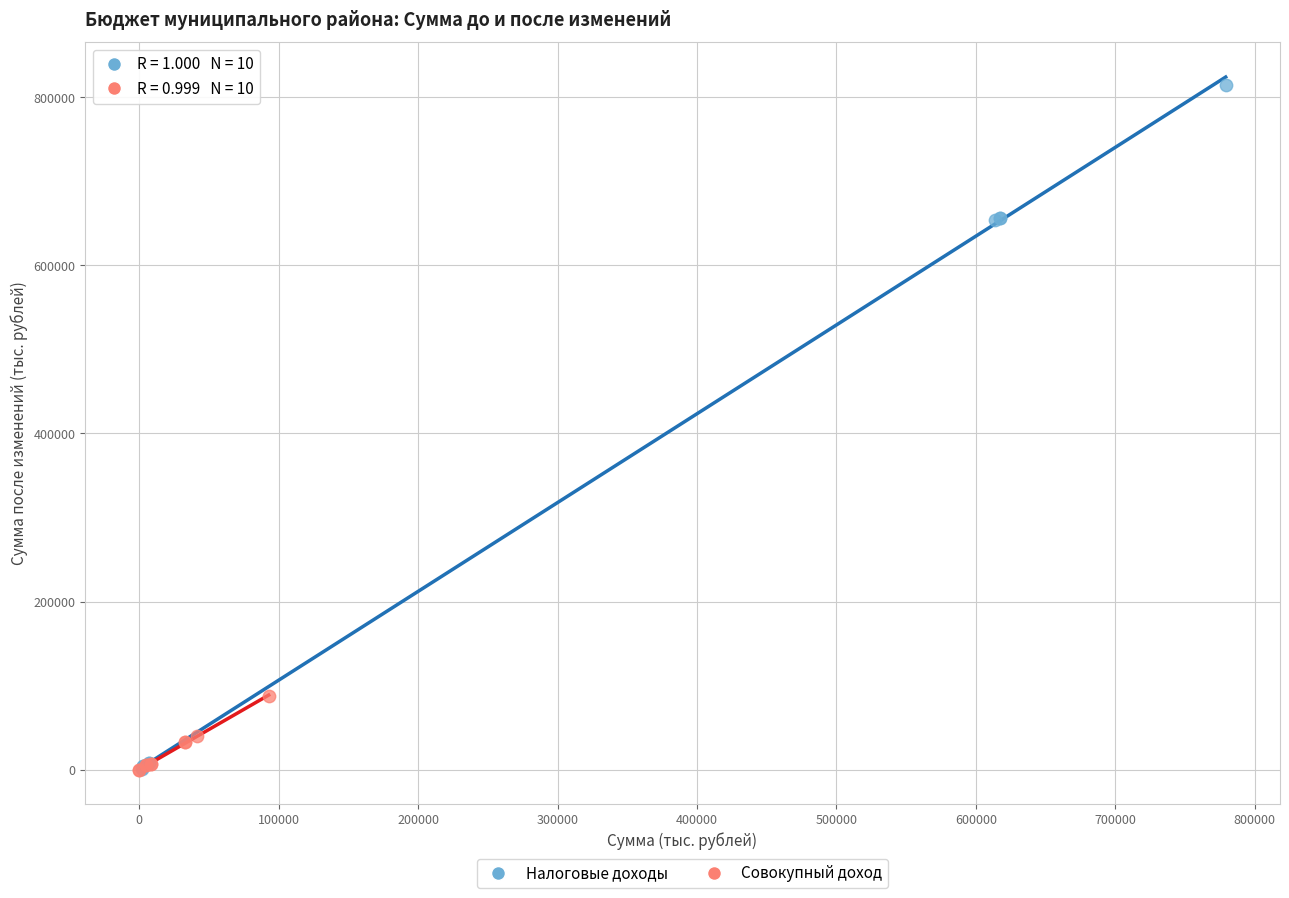

Which series has the largest Y range (max minus min)?

Налоговые доходы